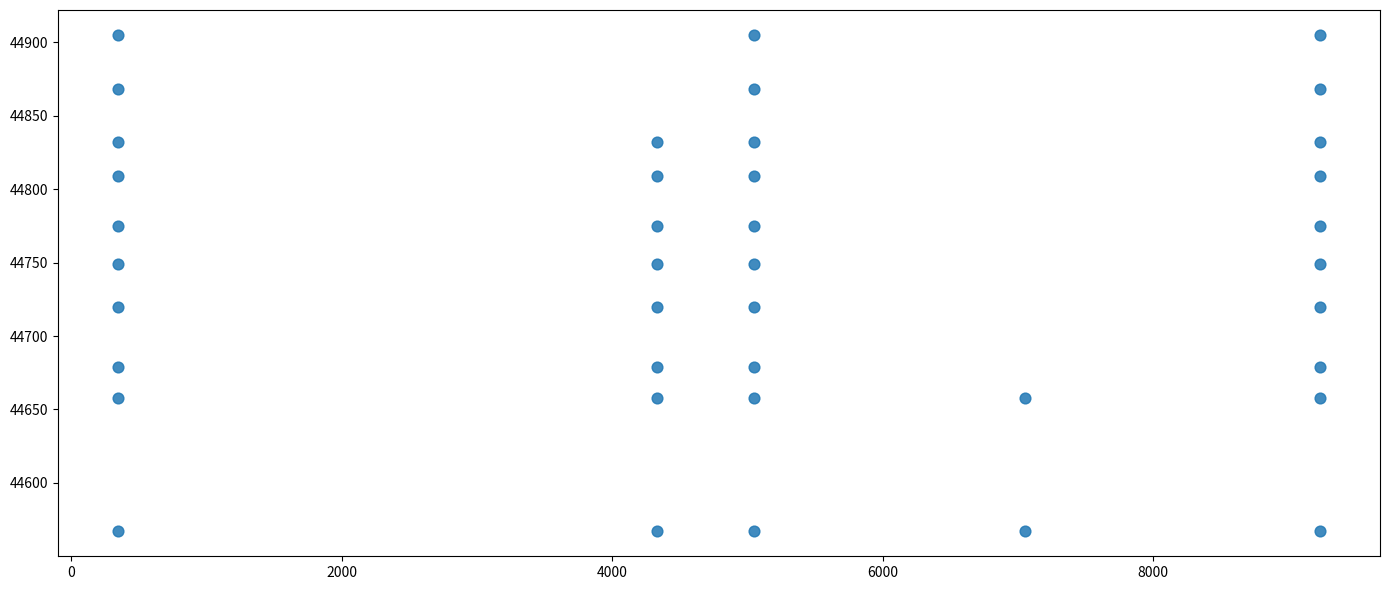

What is the range of Y values (max minus min)?

338